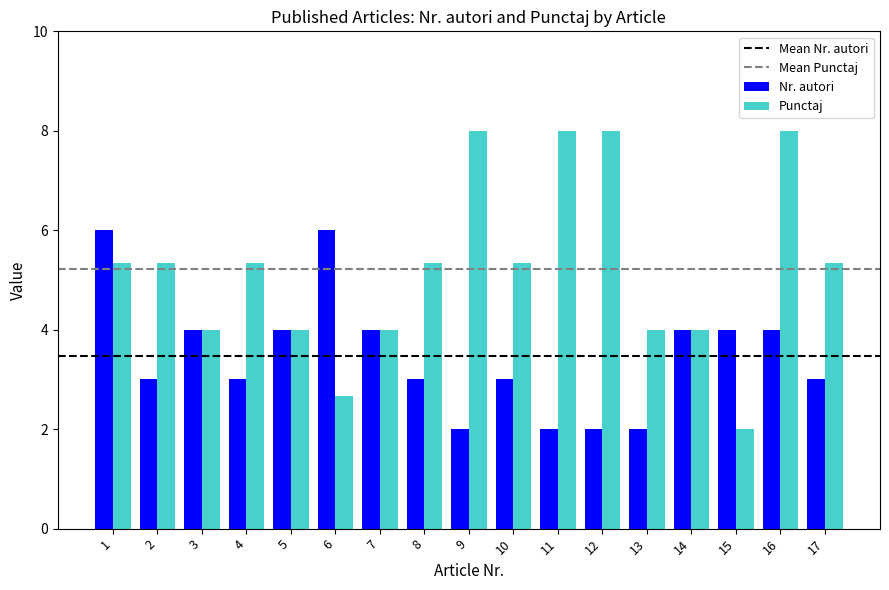

What is the minimum value for Punctaj?

2.0